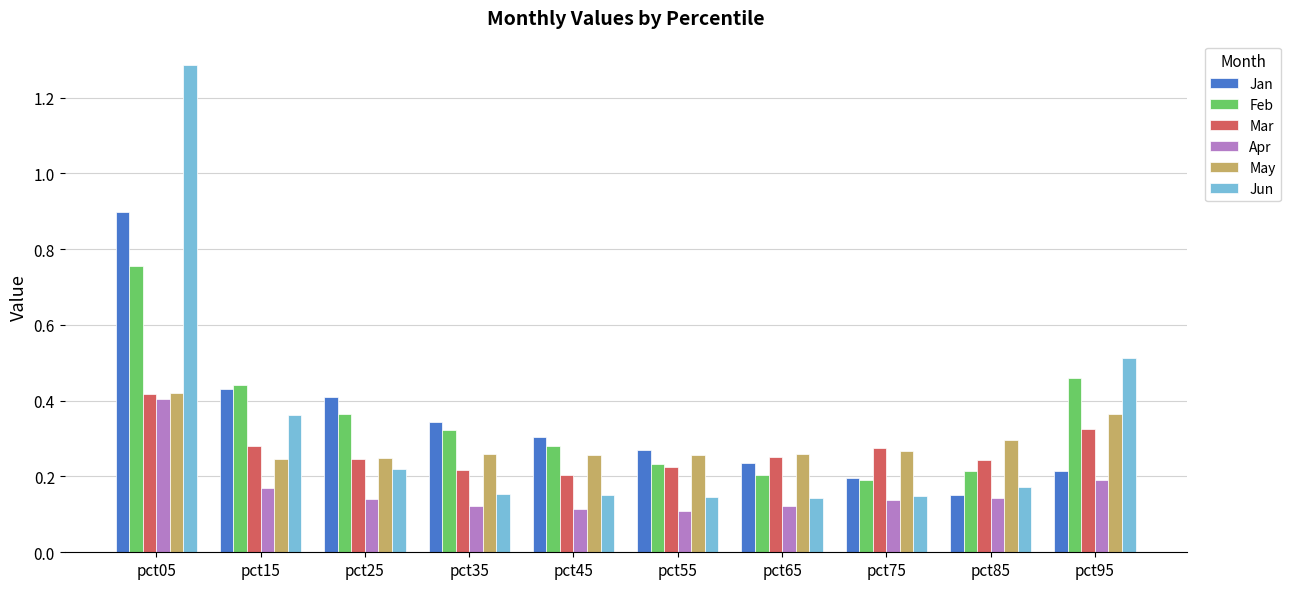

Which category has the highest value across all series?

pct05